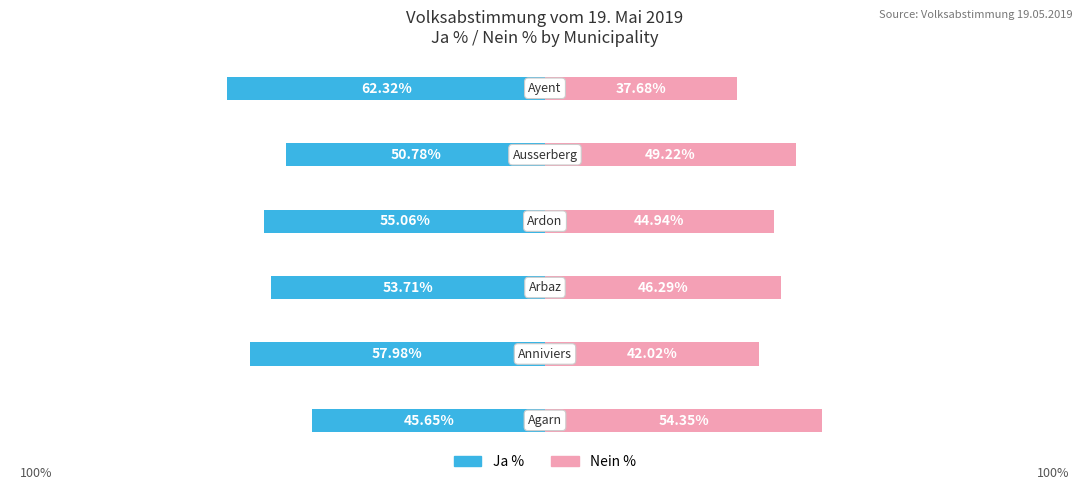

List the labels in order of Nein % value, smallest first.

5, 1, 3, 2, 4, 0